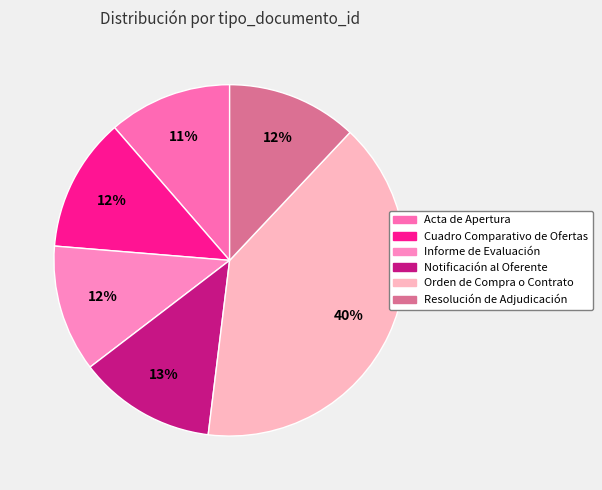

To the nearest percent, what is the difference between the largest and smallest slice percentages?

29%